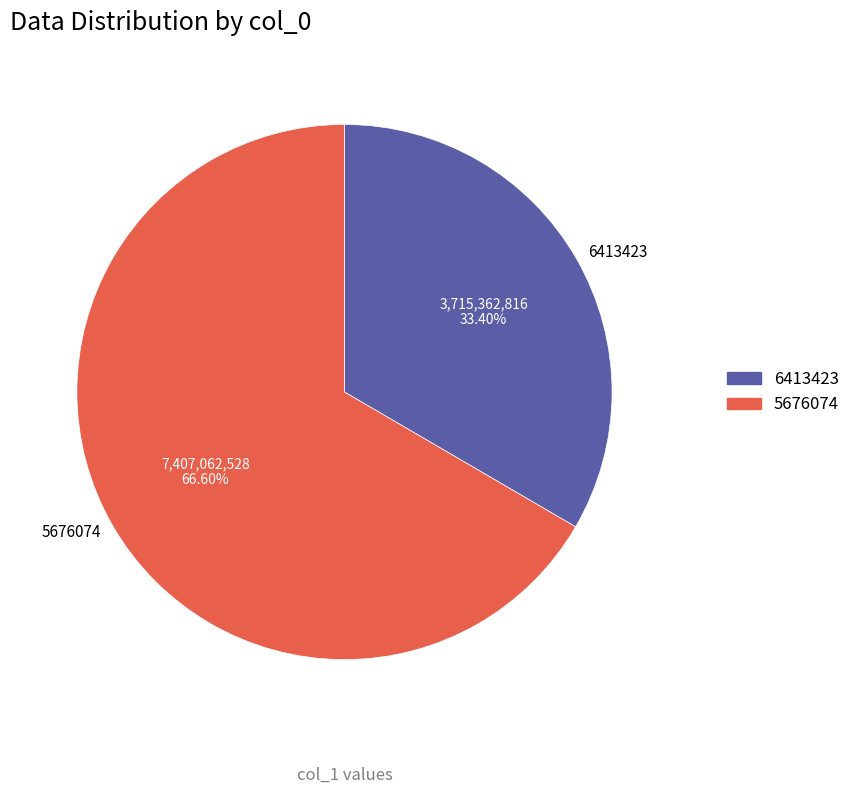

To the nearest percent, what is the difference between the largest and smallest slice percentages?

33%